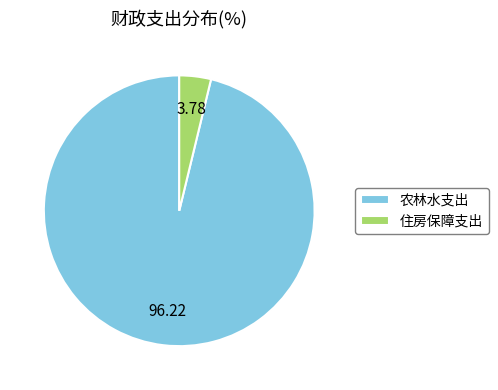

Does 农林水支出 account for over 50% of the chart?

Yes